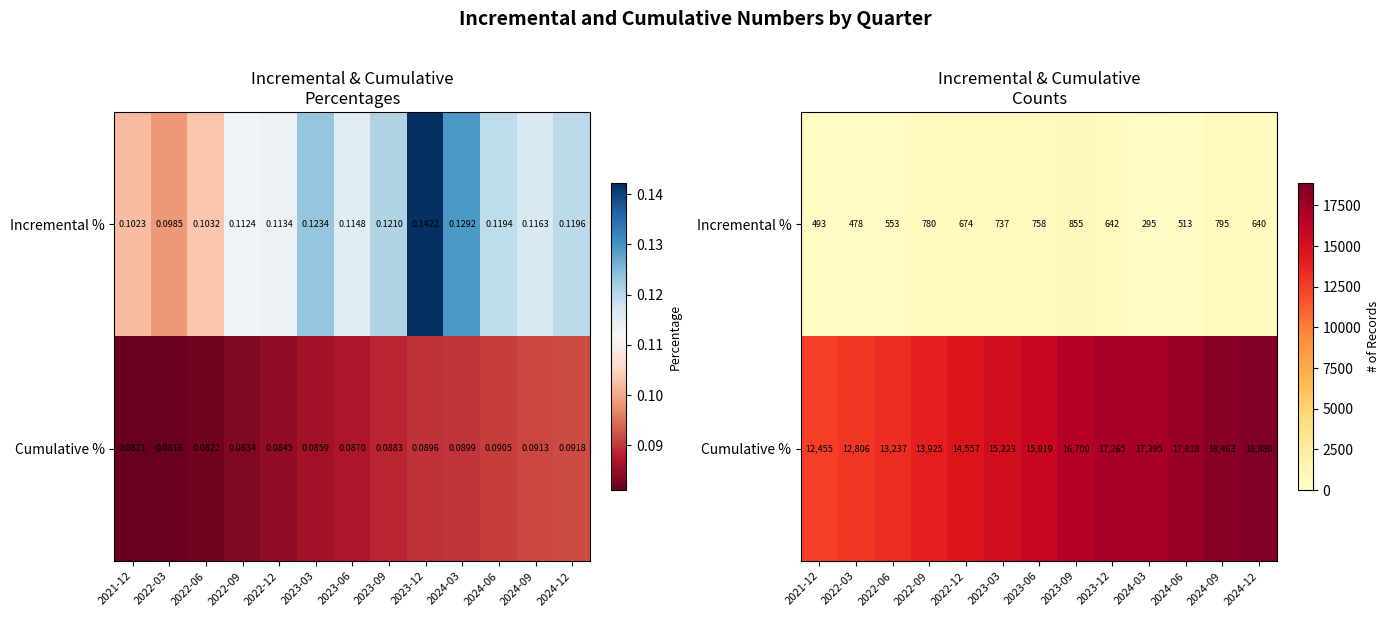

Between 2021-12 and 2024-06, which series saw the biggest shift?

Cumulative %